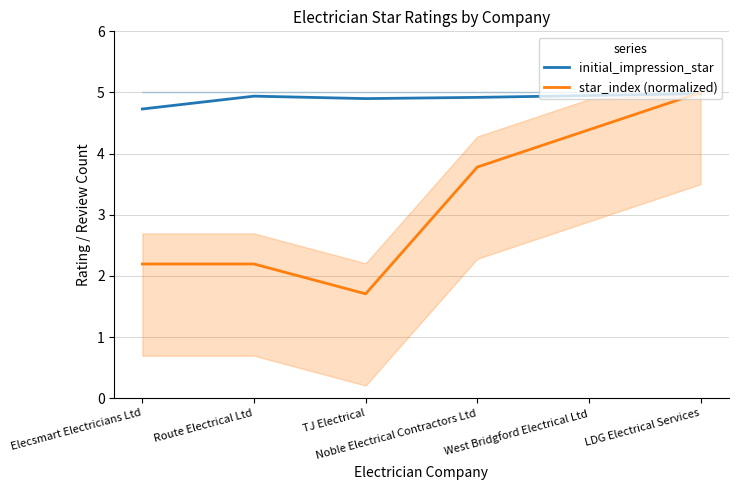

True or false: star_index (normalized) has more than 0 points higher than both neighbors.

False